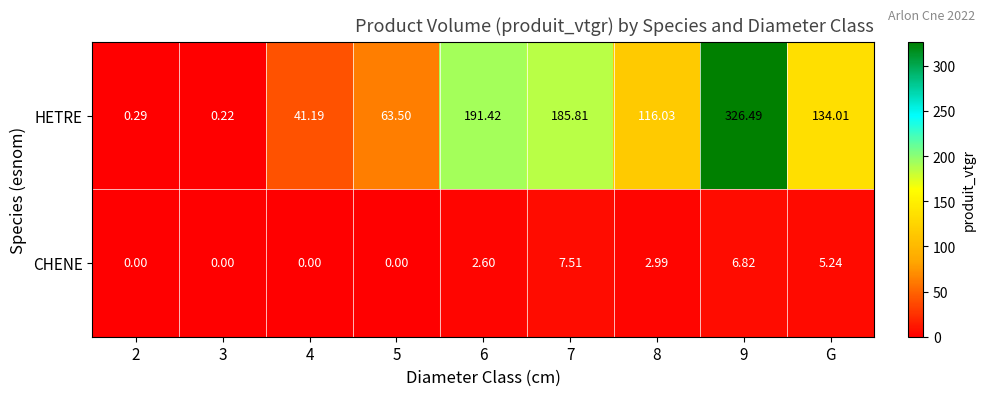

Rank the series by their maximum value, from highest to lowest.

HETRE, CHENE